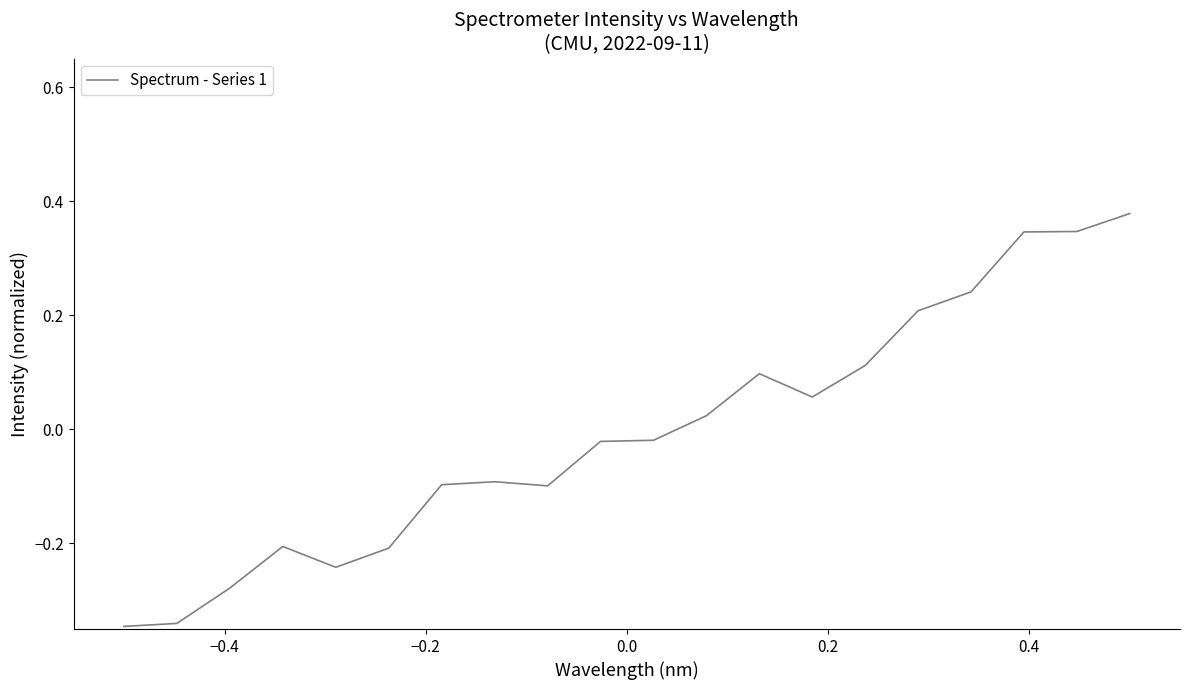

Reading right to left, list all the values displayed in this chart.

0.4	0.3	0.3	0.2	0.2	0.1	0.1	0.1	0.0	-0.0	-0.0	-0.1	-0.1	-0.1	-0.2	-0.2	-0.2	-0.3	-0.3	-0.3